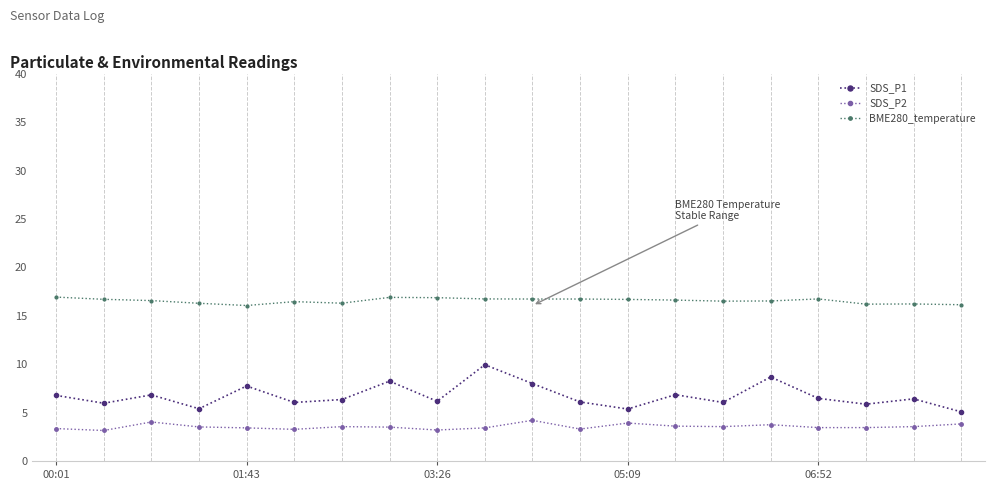

What is the difference between the maximum and minimum values in the SDS_P1 series?

4.9